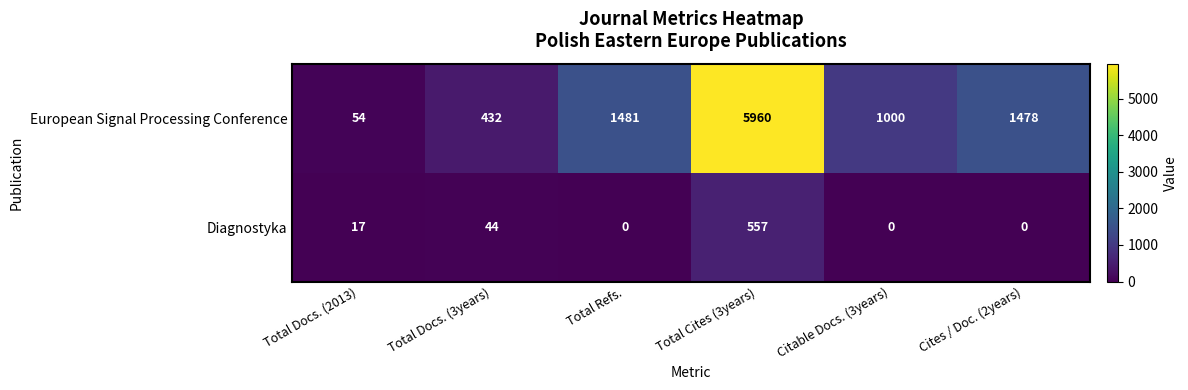

How many categories are shown in the chart?

6